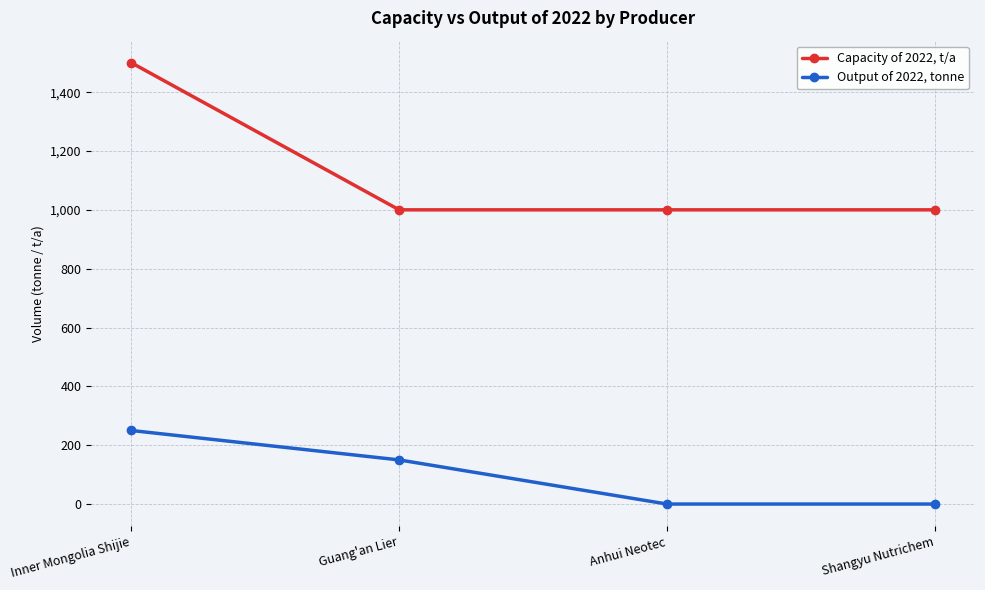

True or false: Output of 2022, tonne and Capacity of 2022, t/a cross at least once.

False